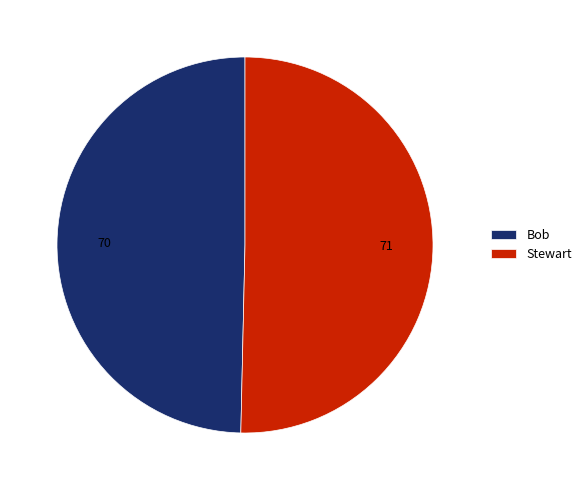

Does any single category account for the majority?

Yes